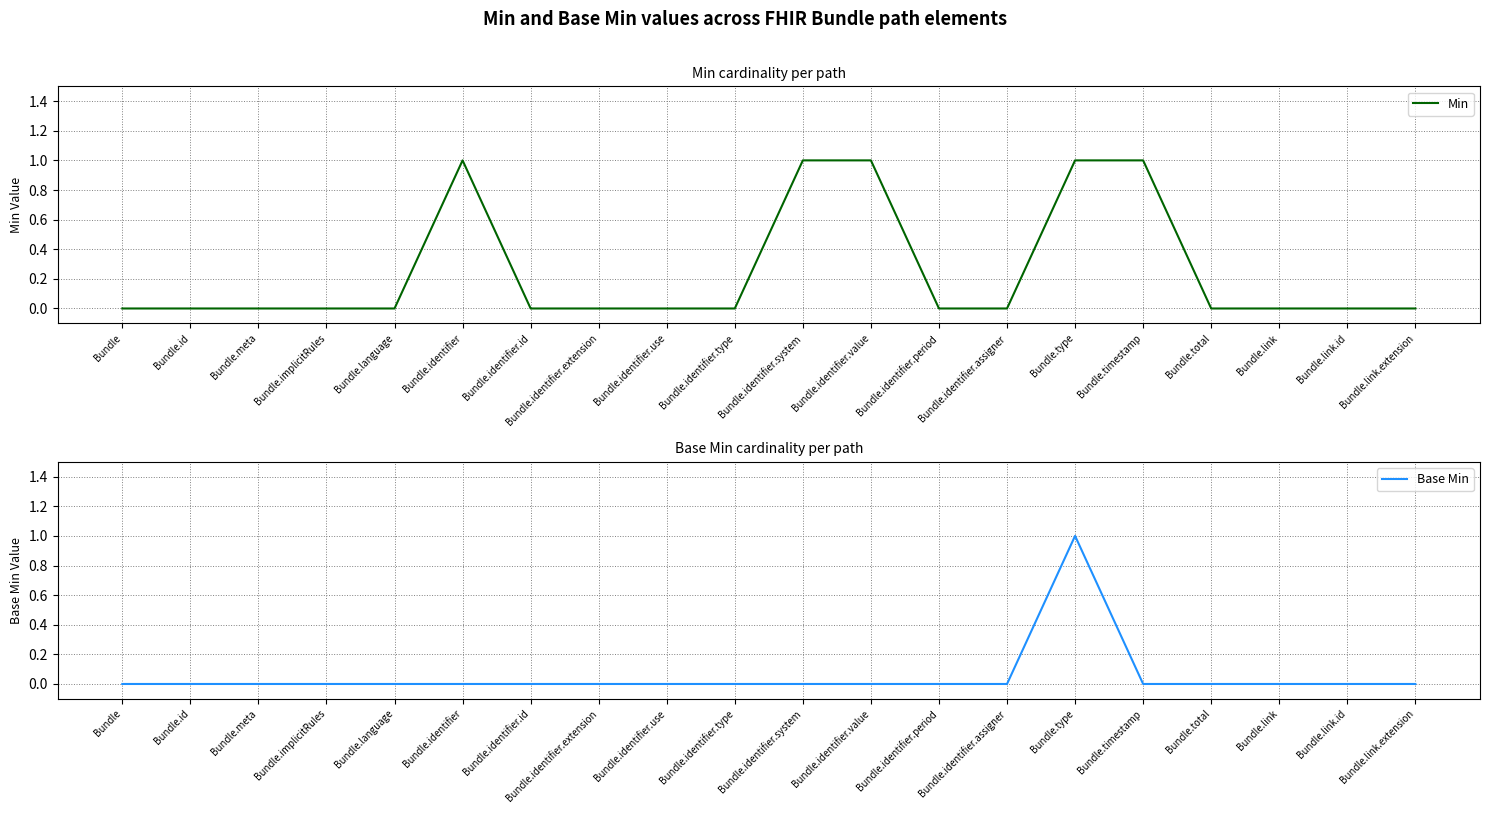

Reading left to right, list all the values displayed in this chart.

Min: 0	0	0	0	0	1	0	0	0	0	1	1	0	0	1	1	0	0	0	0
Base Min: 0	0	0	0	0	0	0	0	0	0	0	0	0	0	1	0	0	0	0	0